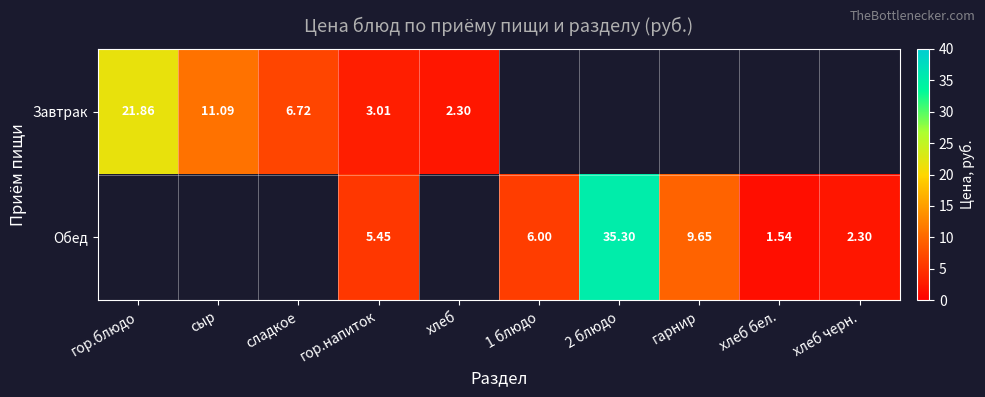

How many values in Обед are above zero?

6